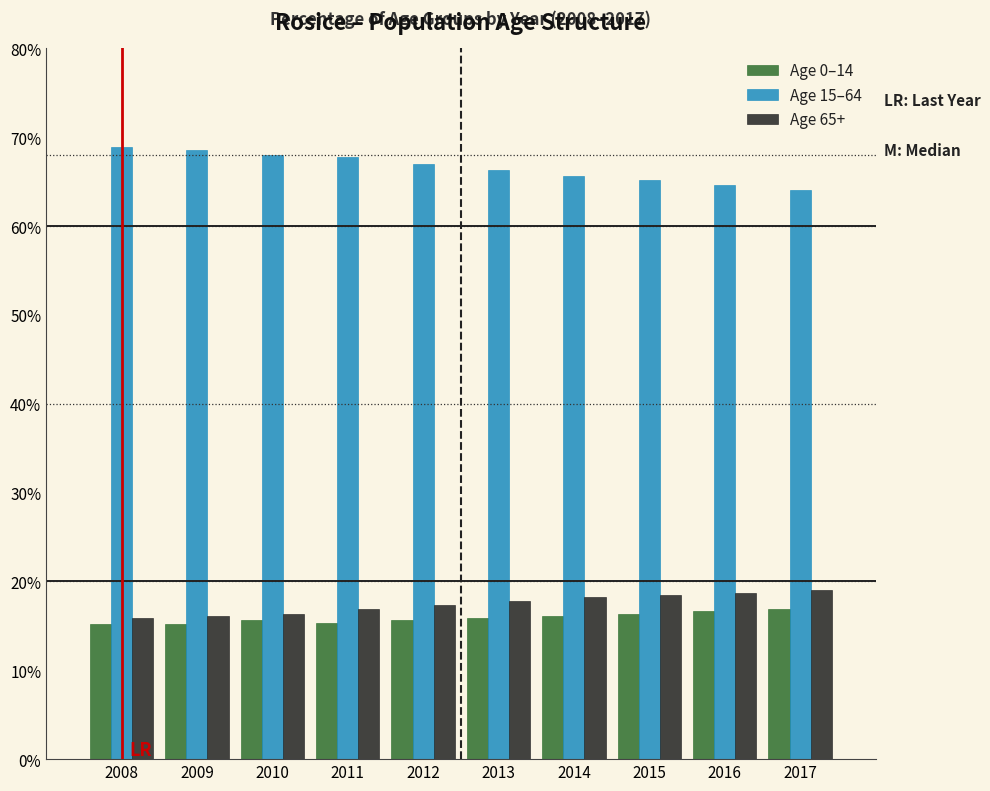

At how many categories does at least one series exceed 48?

10